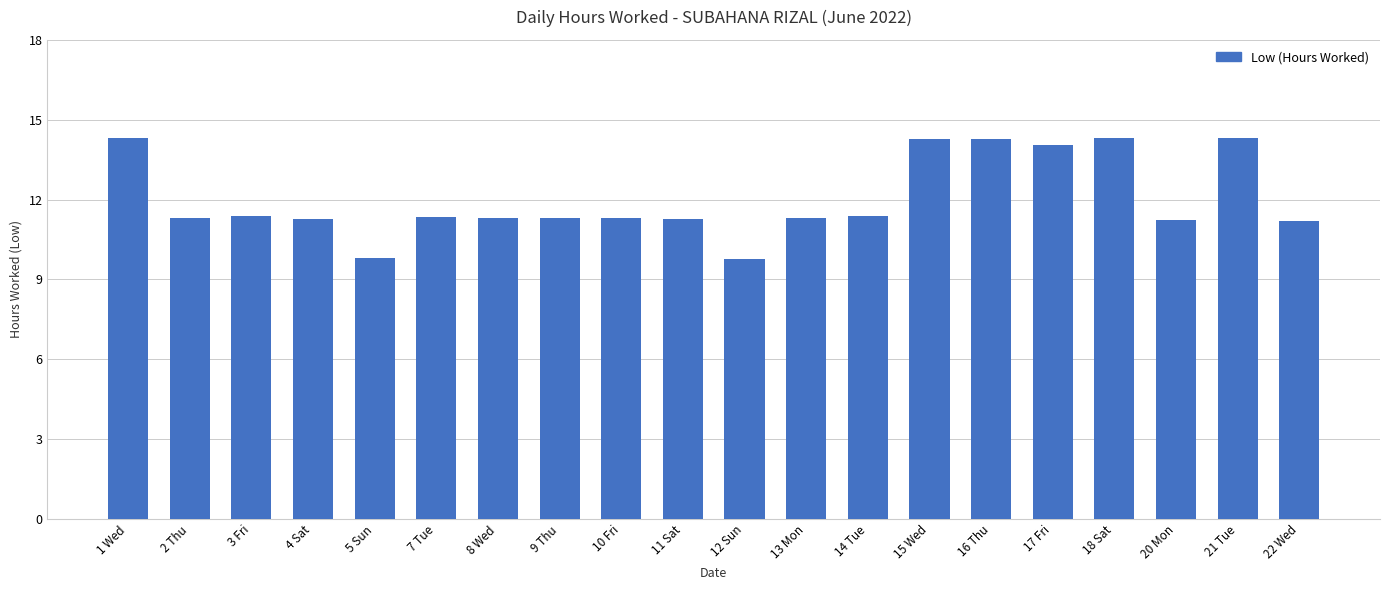

Is it true that the value at 11 Sat is 11.3?

True